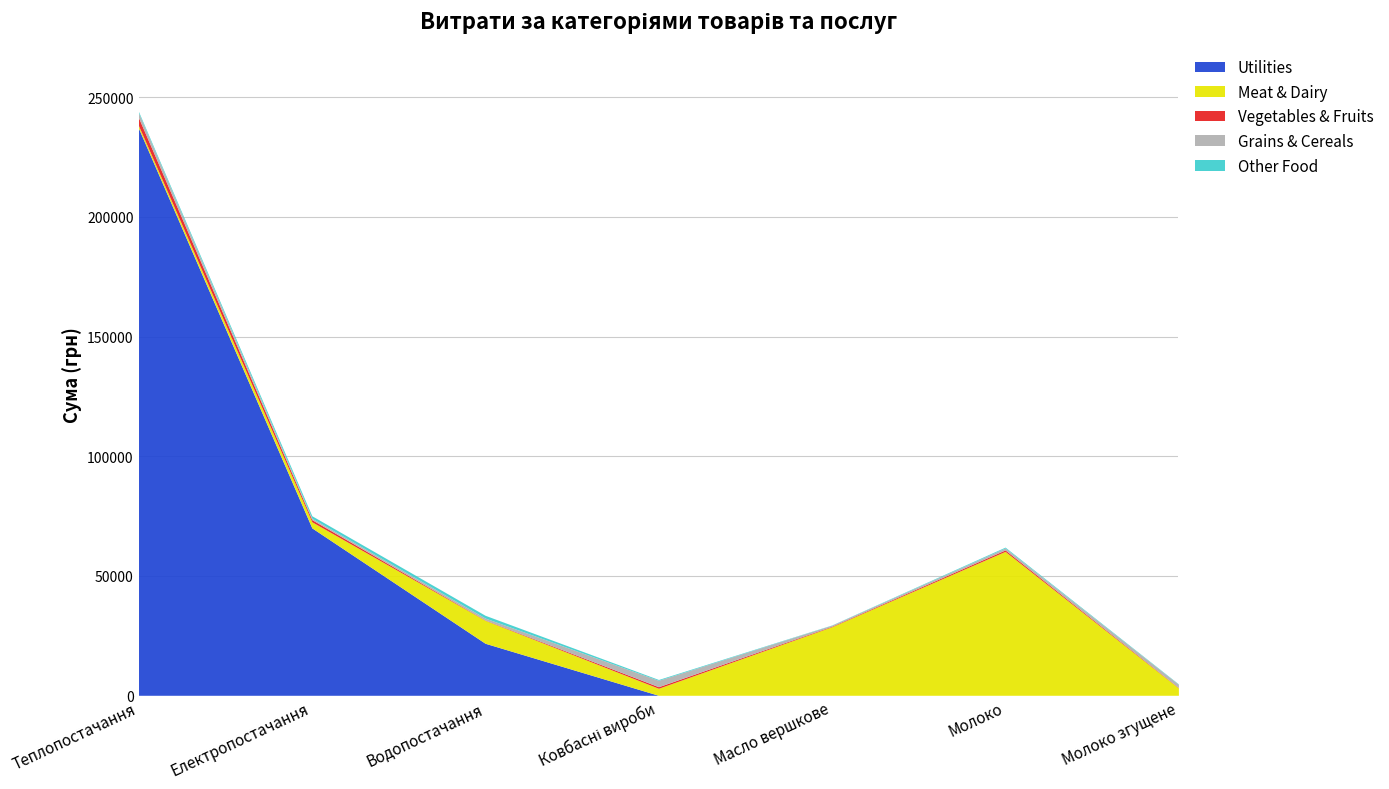

Which category has the lowest value in the Vegetables & Fruits series?

Водопостачання